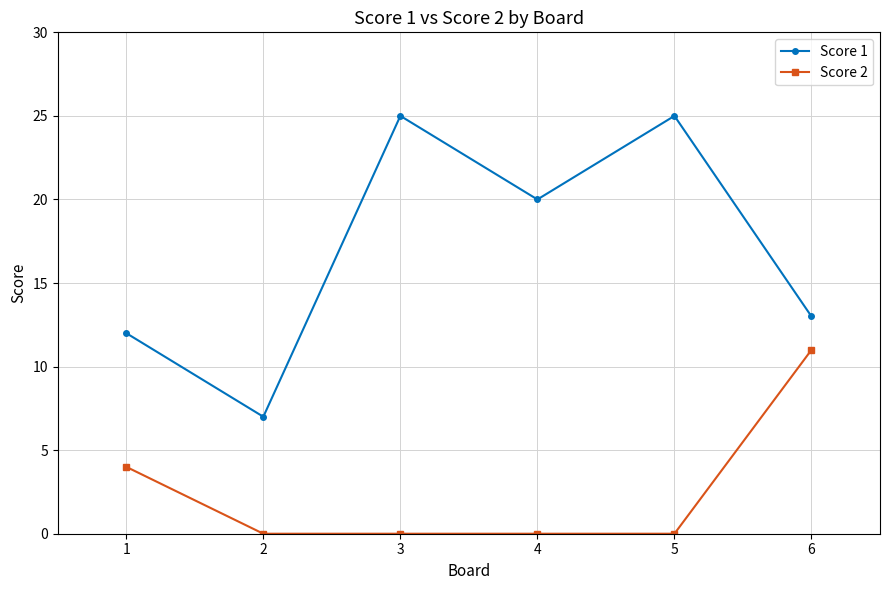

Which series has the largest total across all categories?

Score 1